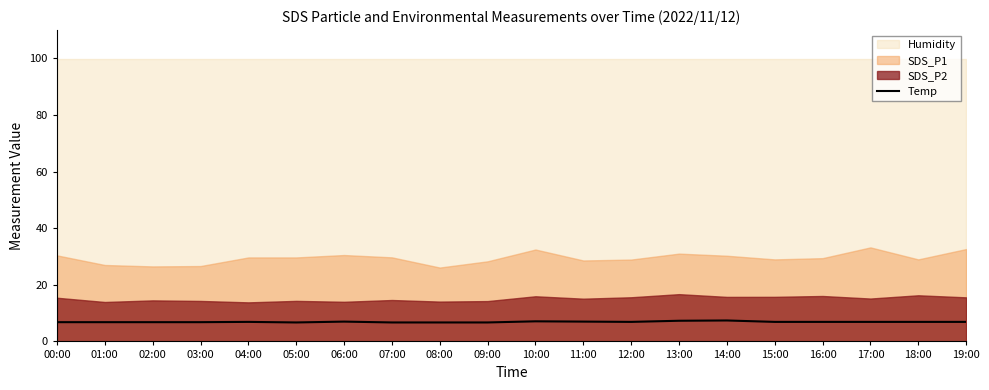

How many points are higher than both their immediate neighbors (excluding endpoints)?

4